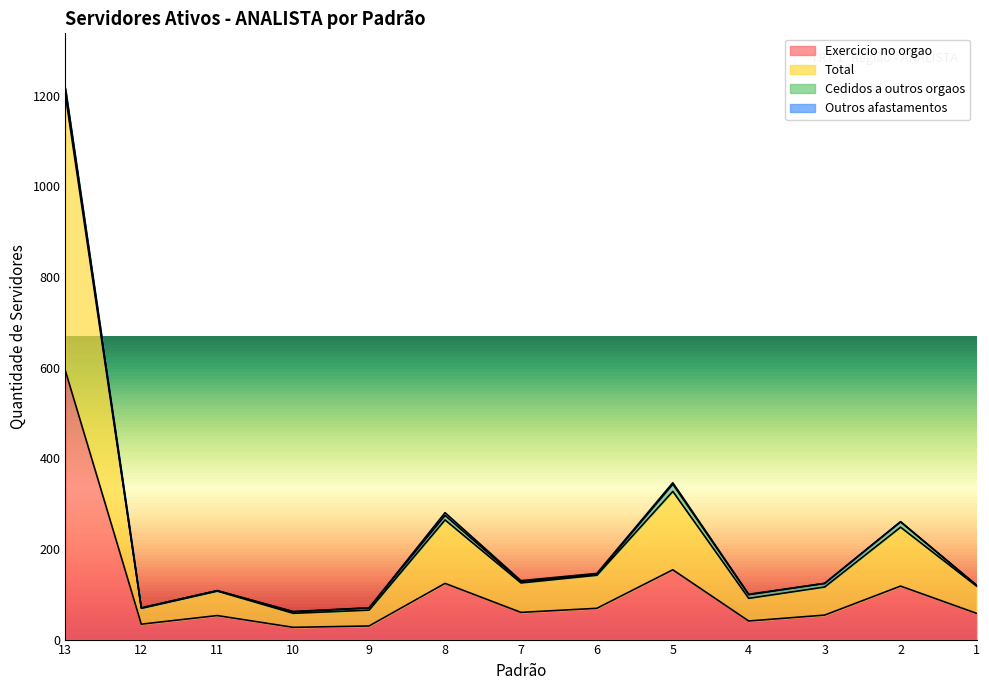

What is the sum of all Total values?

3032